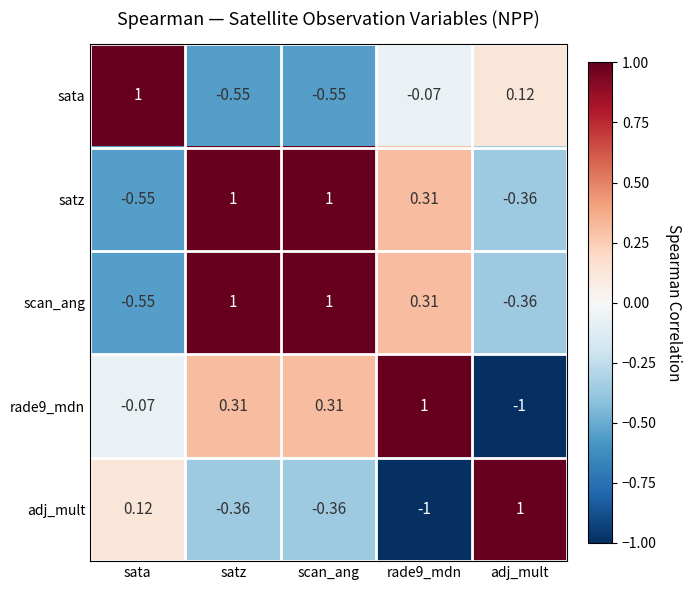

Is the value of rade9_mdn at adj_mult greater than the value of sata at adj_mult?

No